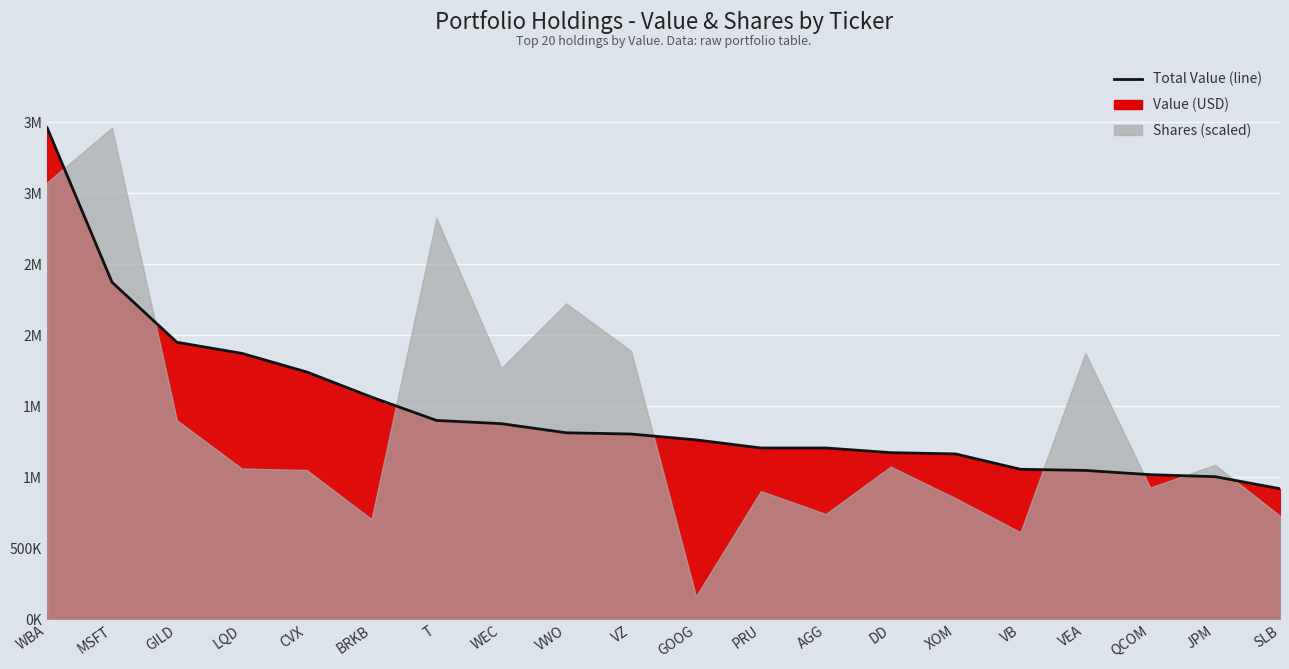

List the labels in order of value, smallest first.

SLB, JPM, QCOM, VEA, VB, XOM, DD, PRU, AGG, GOOG, VZ, VWO, WEC, T, BRKB, CVX, LQD, GILD, MSFT, WBA